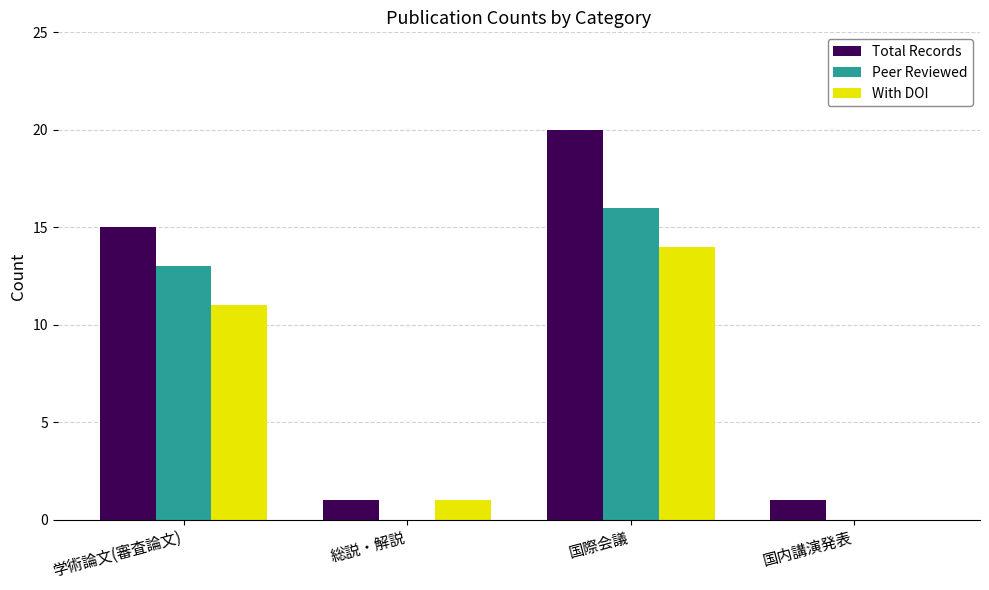

Between 学術論文(審査論文) and 国際会議, which series saw the biggest shift?

Total Records